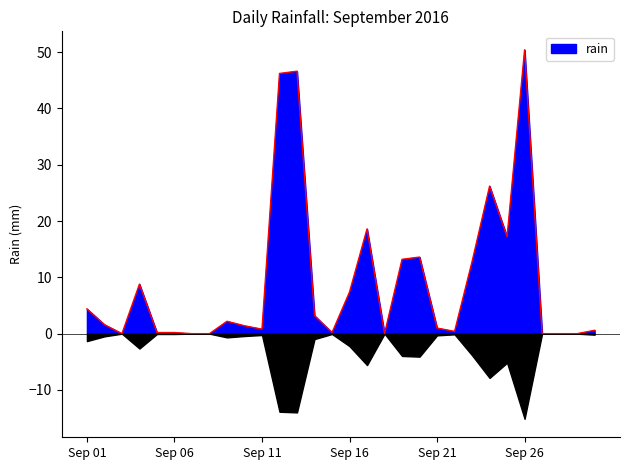

Is it true that the value at 2016-09-08 is 22.8?

False